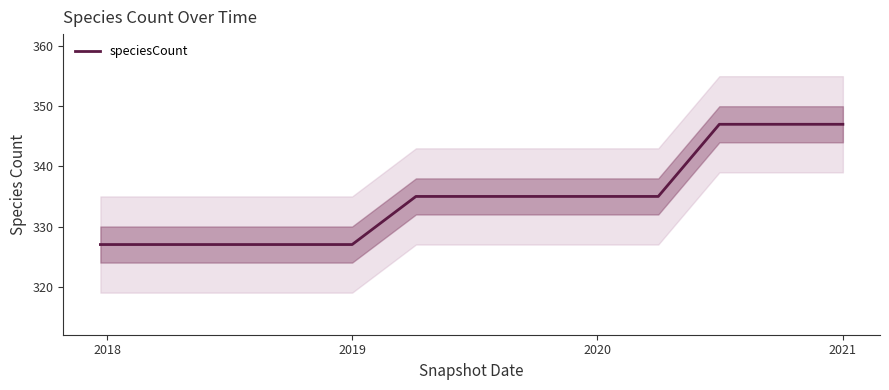

What is the highest value of the speciesCount series?

347